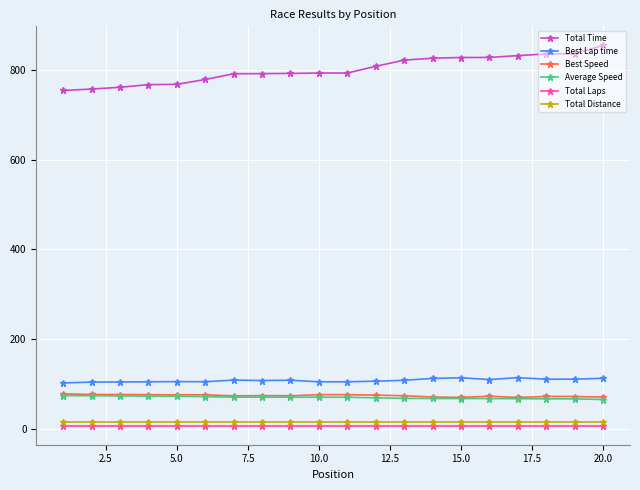

Which series has the largest total across all categories?

Total Time